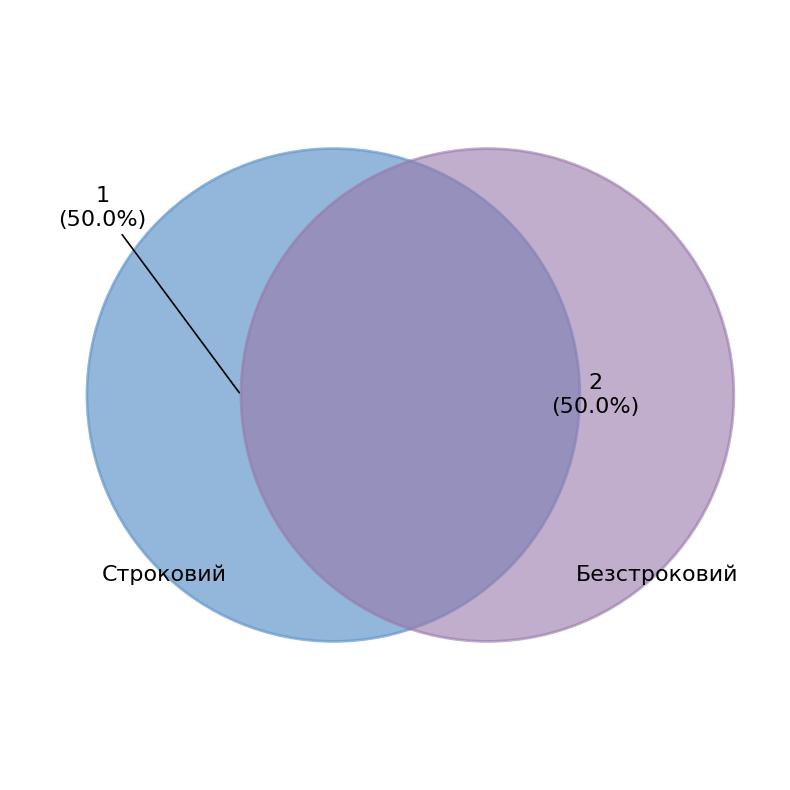

Which has a higher value, Безстроковий or Строковий?

Безстроковий